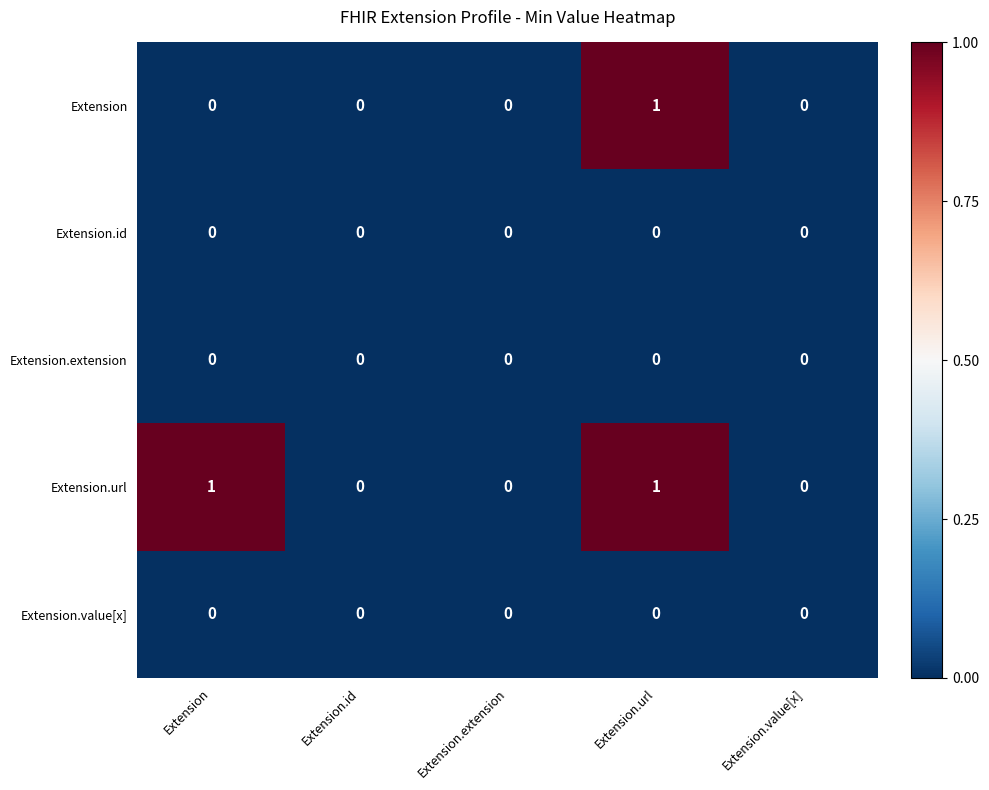

At which category is the sum across all series the highest?

Extension.url